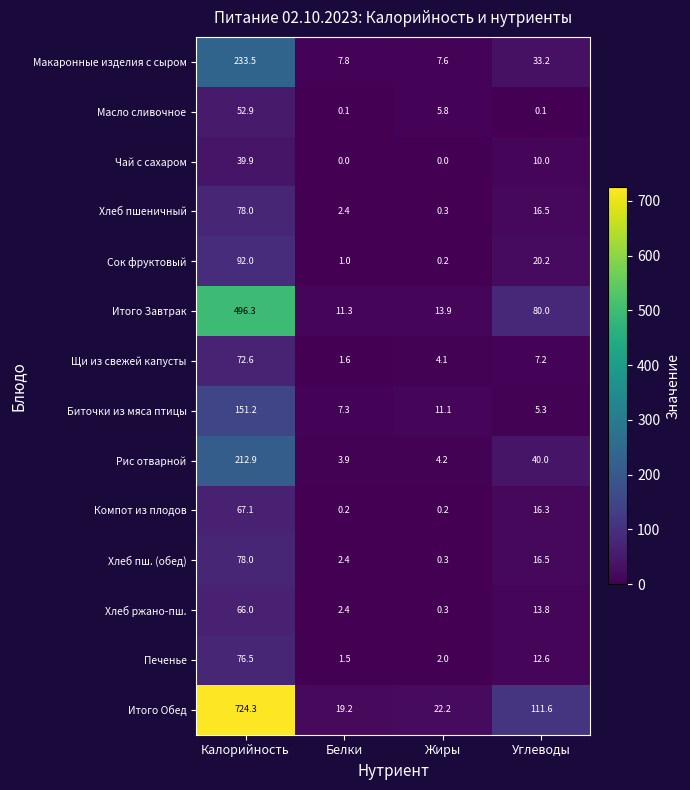

What is the lowest value of the Хлеб пш. (обед) series?

0.3